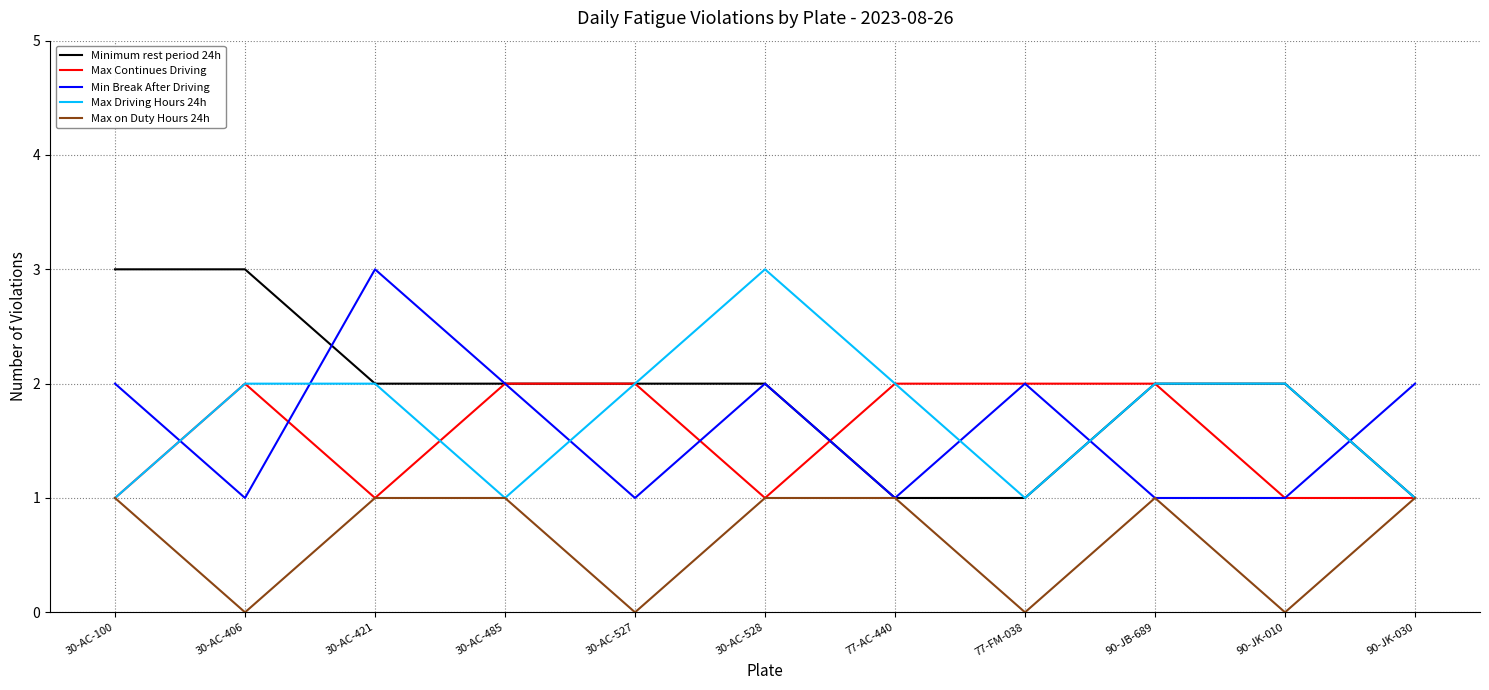

Reading left to right, list all the values displayed in this chart.

Minimum rest period 24h: 3	3	2	2	2	2	1	1	2	2	1
Max Continues Driving: 1	2	1	2	2	1	2	2	2	1	1
Min Break After Driving: 2	1	3	2	1	2	1	2	1	1	2
Max Driving Hours 24h: 1	2	2	1	2	3	2	1	2	2	1
Max on Duty Hours 24h: 1	0	1	1	0	1	1	0	1	0	1